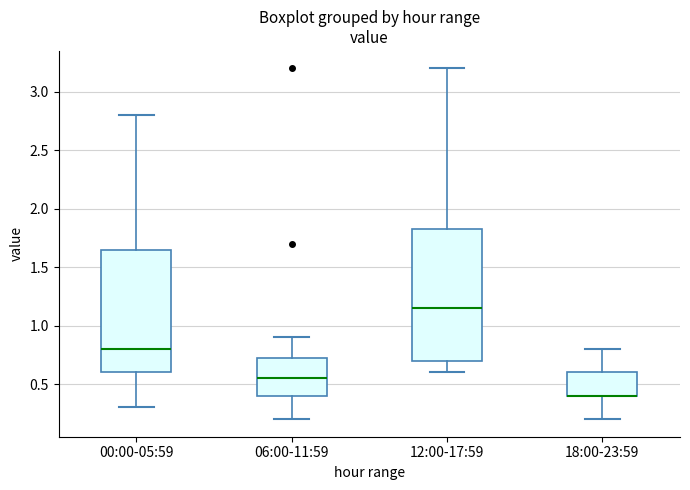

Which box is the tallest, from its lower edge to its upper edge?

12:00-17:59